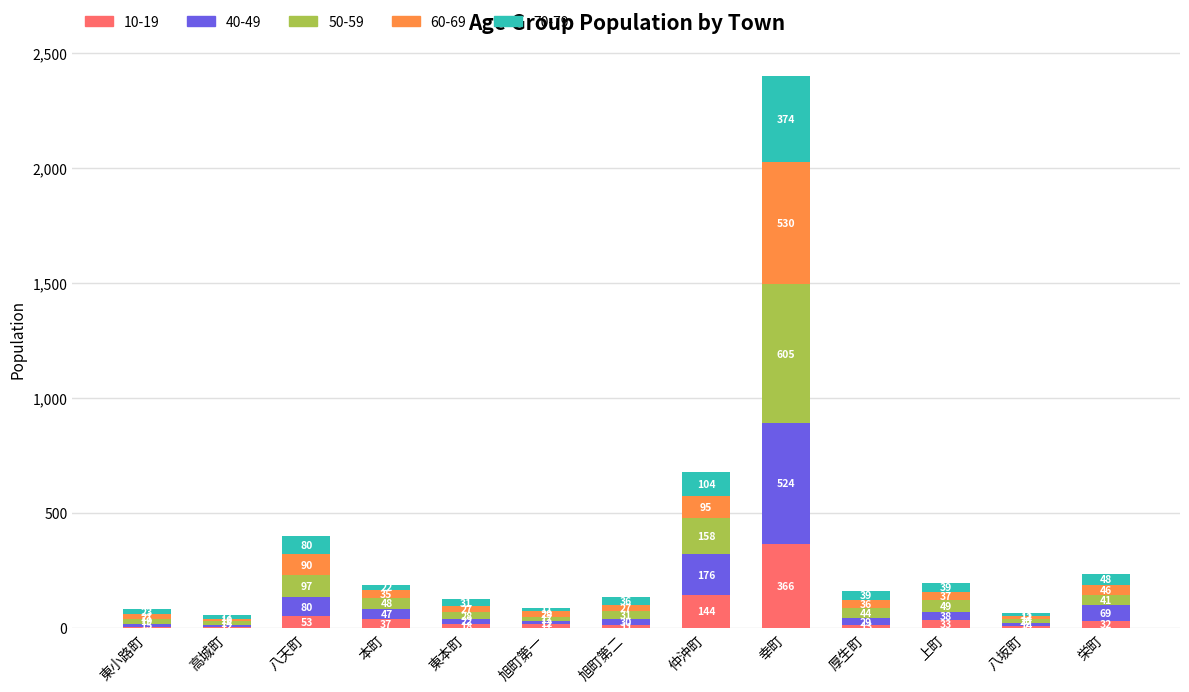

At which label does 10-19 first exceed 18?

八天町